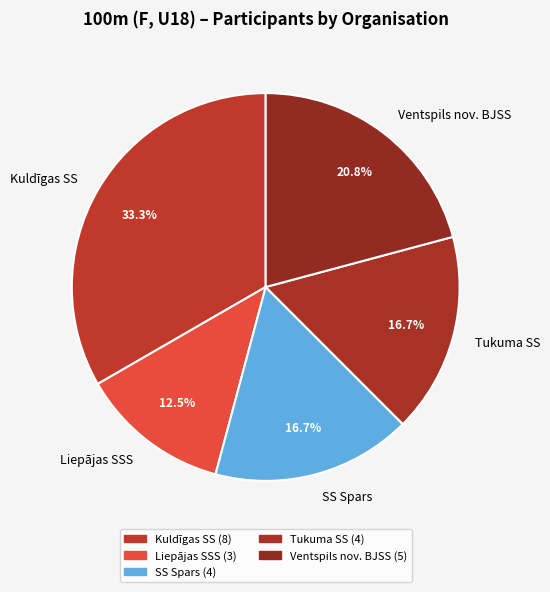

Is Tukuma SS the majority of the pie?

No